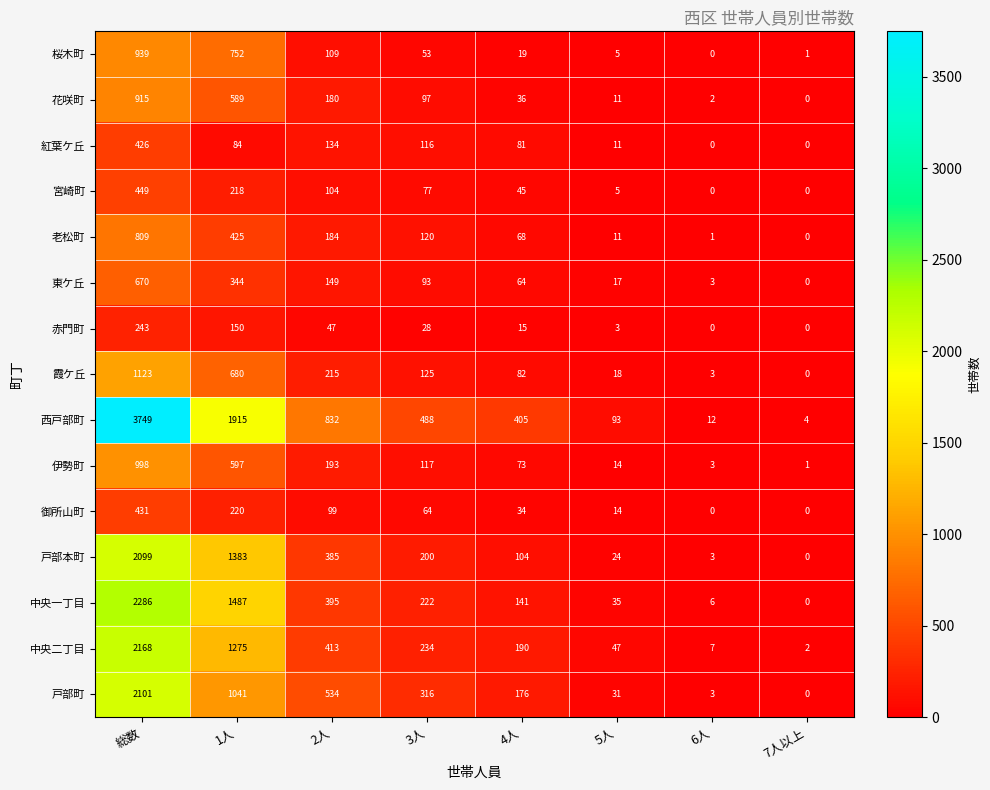

Which category has the highest value across all series?

総数